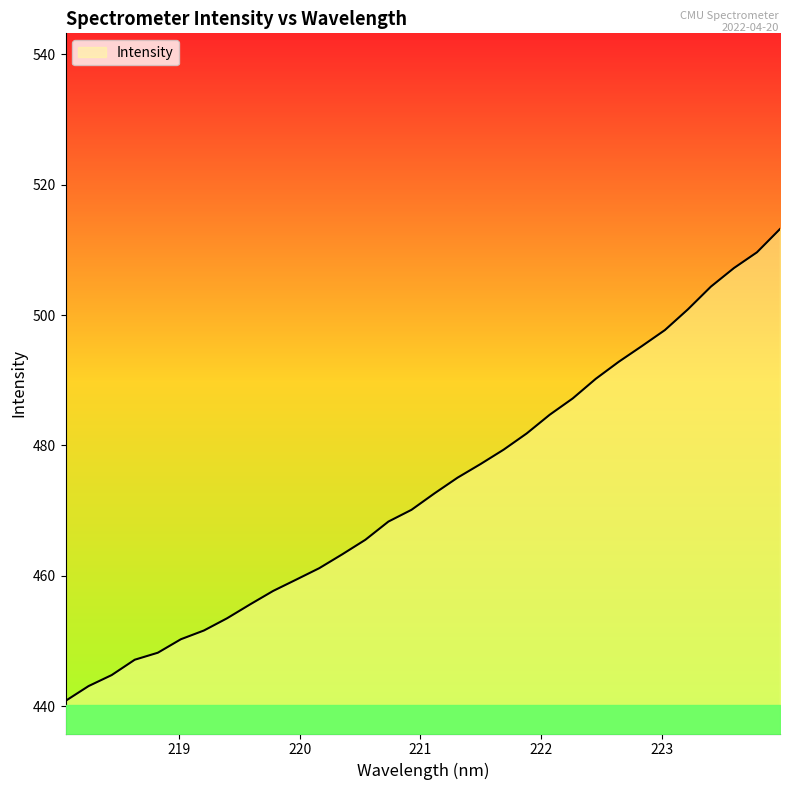

What is the difference between the maximum and minimum values?

72.3